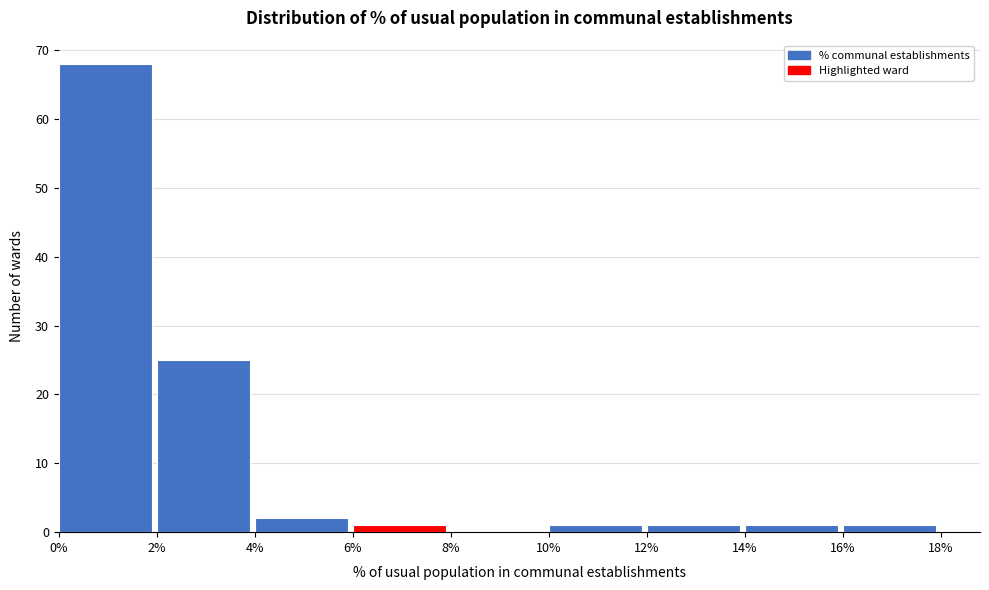

Reading left to right, list every bar in this chart as the range it spans on the x-axis followed by its height. The values are not printed on the chart, so give them approximately, as read against the axis.

0% to 2%: 68
2% to 4%: 25
4% to 6%: 2
6% to 8%: 1
8% to 10%: 0
10% to 12%: 1
12% to 14%: 1
14% to 16%: 1
16% to 18%: 1